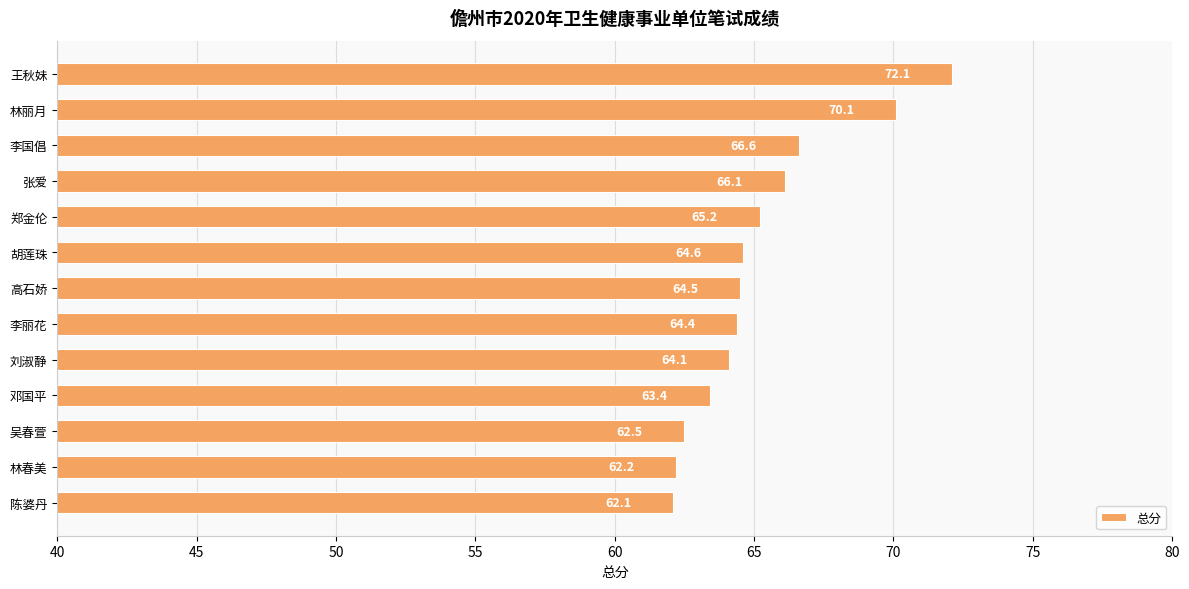

What is the greatest value displayed?

72.1